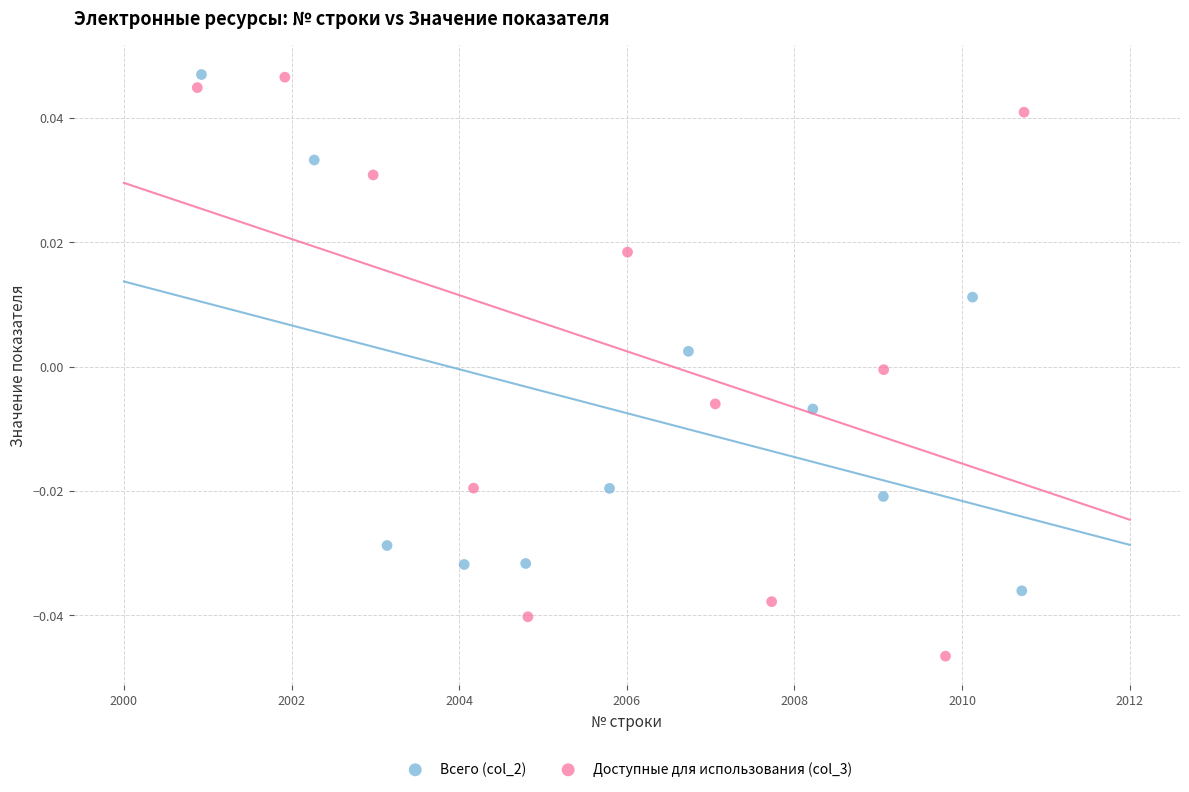

What are all the series names shown in the legend?

Всего (col_2), Доступные для использования (col_3)